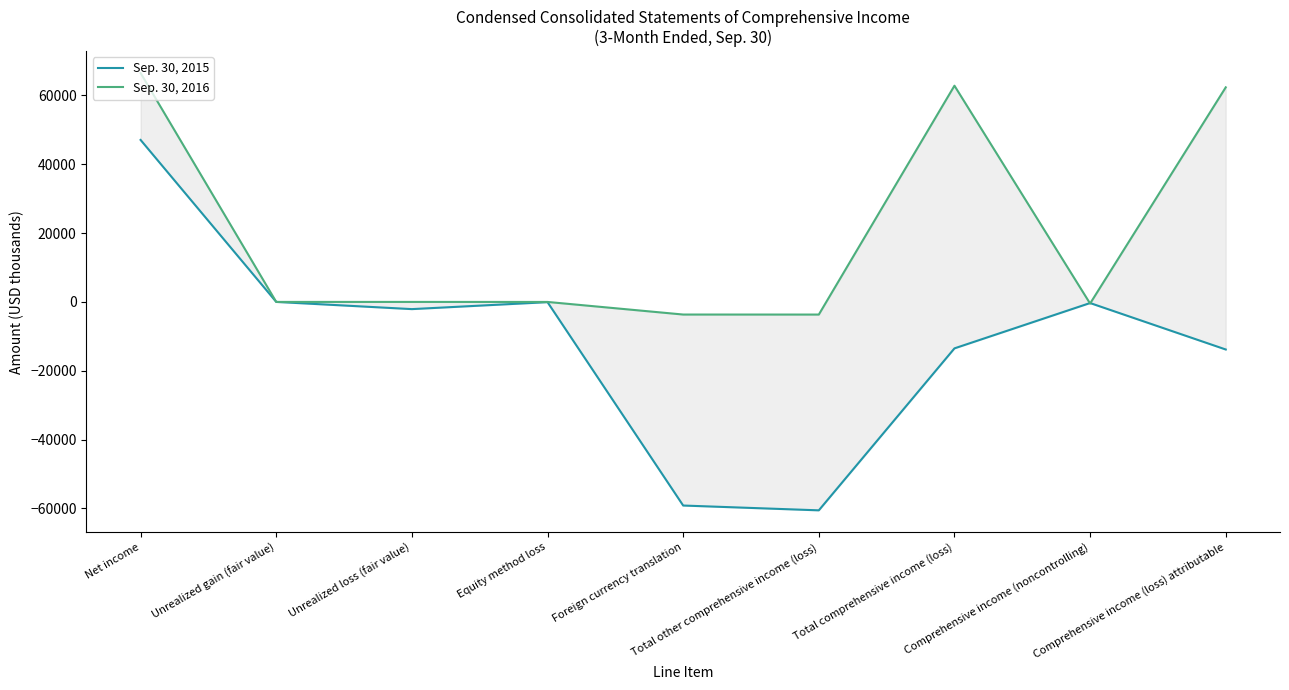

What is the value of the Sep. 30, 2016 point at the 1st from the left?

66517